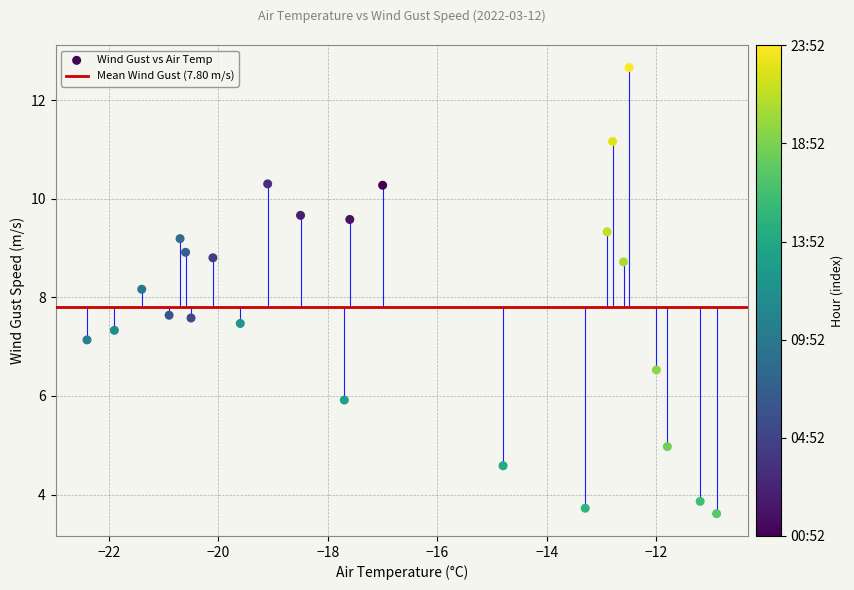

What Y value in the scatter plot is closest to 8?

8.2